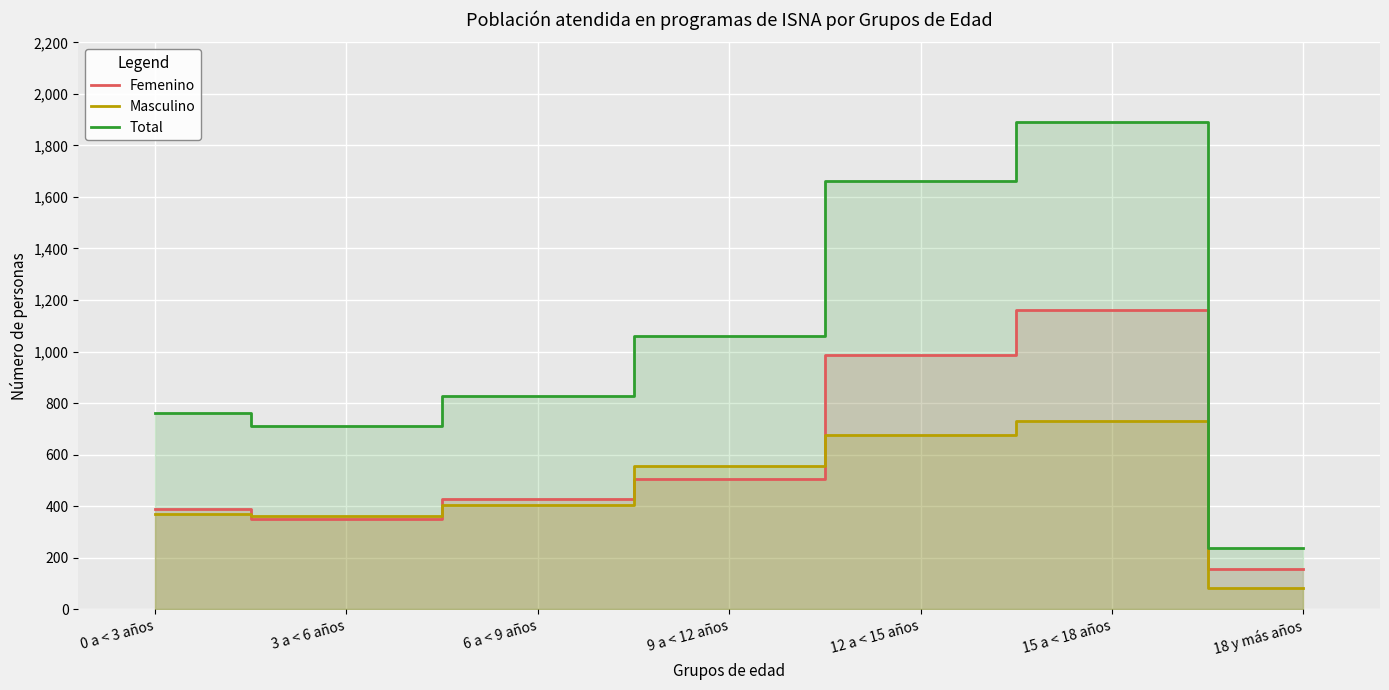

How many data points in Total are above 829?

3